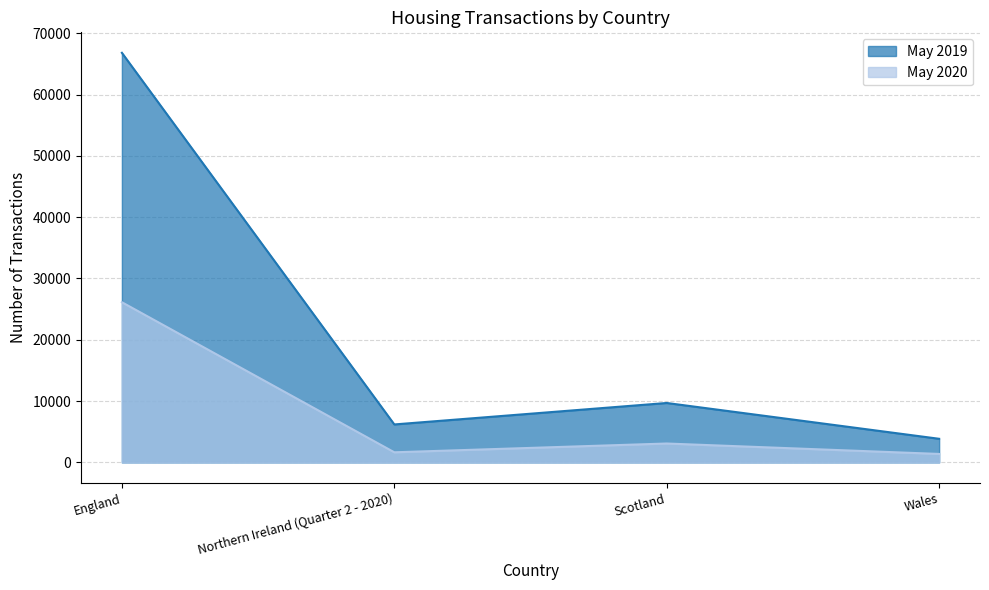

What position from the left is Wales?

4